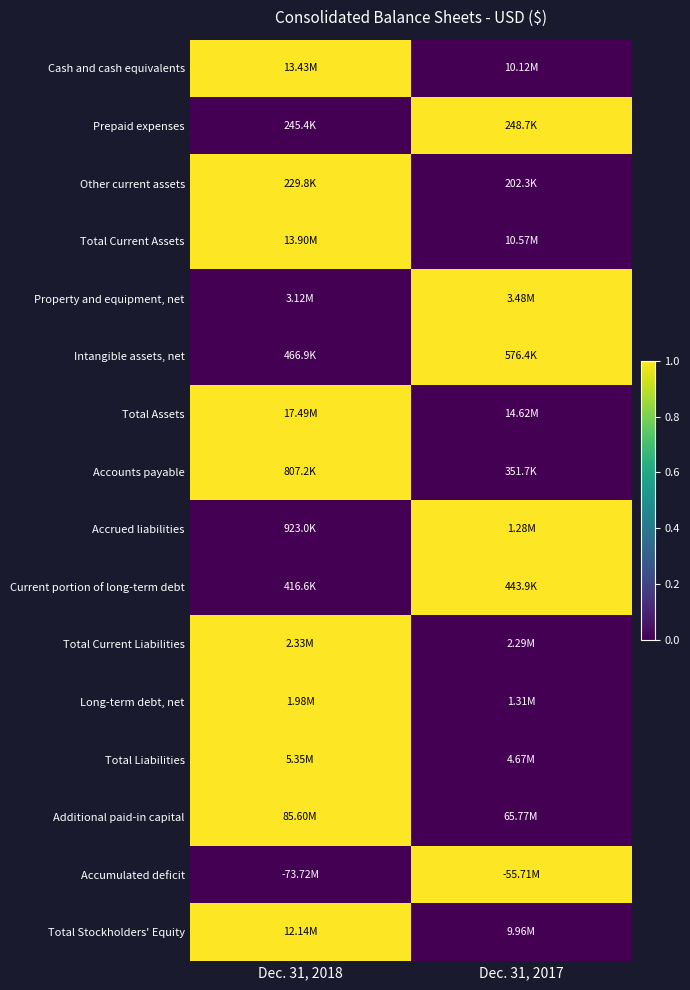

What is the spread (max minus min) of values at Dec. 31, 2017?

1